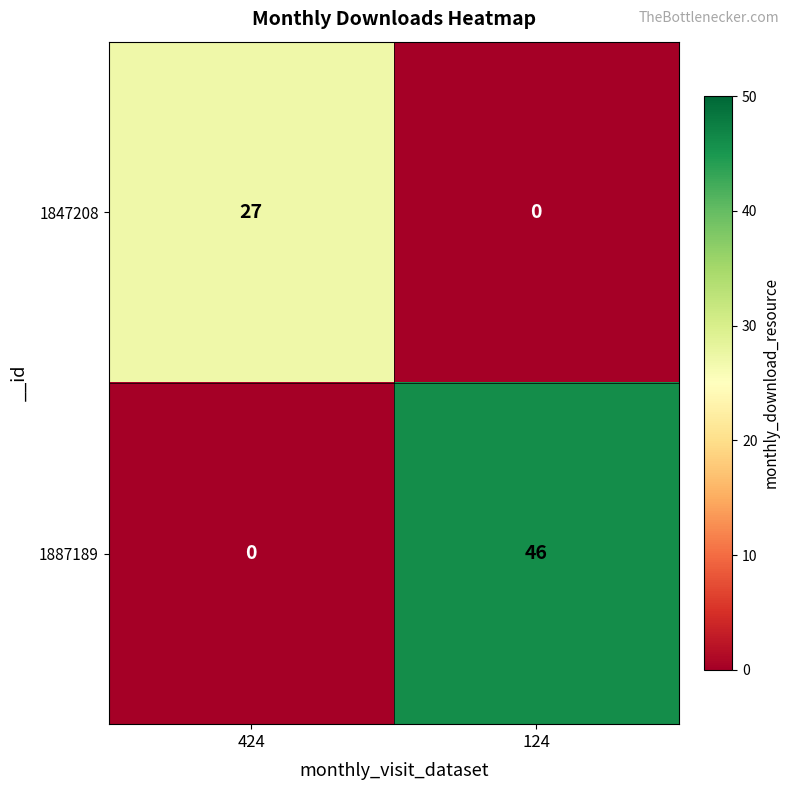

What is the difference between the highest and lowest values at 124?

46